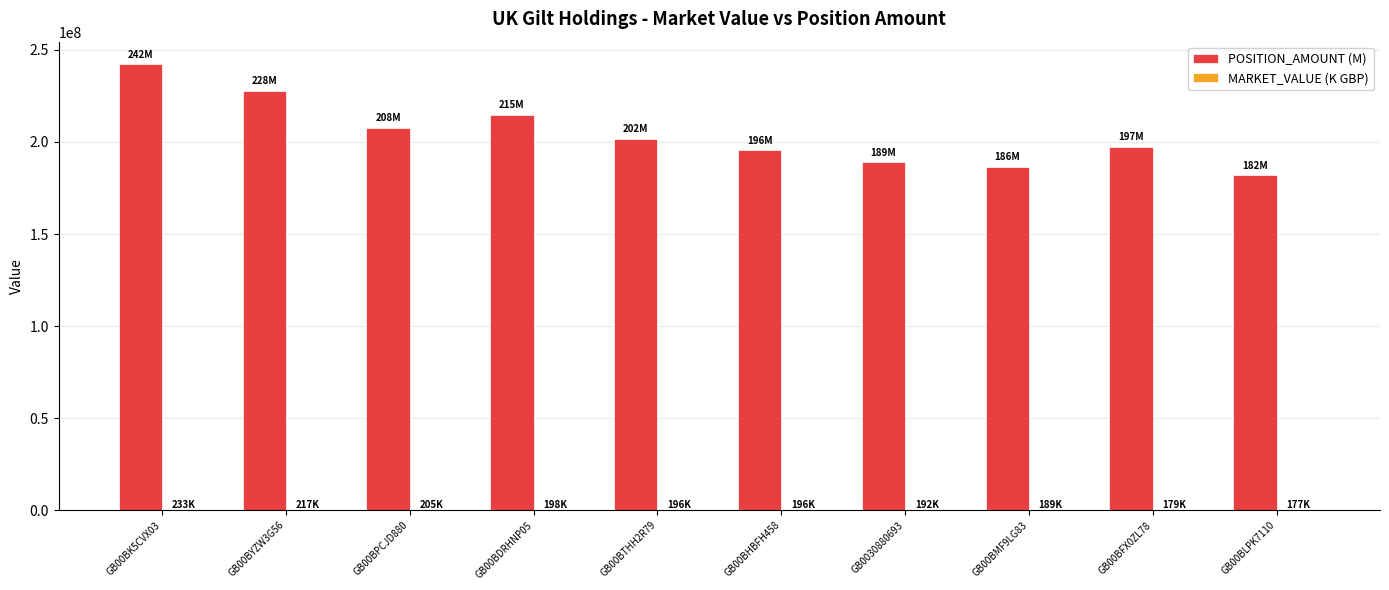

Between GB00BPCJD880 and GB00BLPK7110, which series saw the biggest shift?

POSITION_AMOUNT (M)